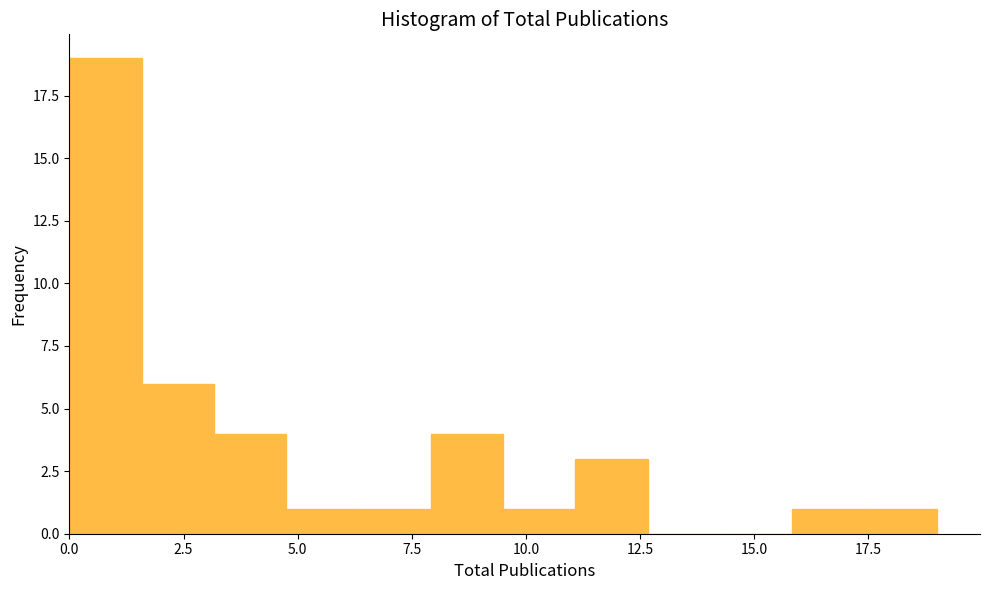

Around what value on the x-axis is the tallest bar? Give the approximate position of its centre, as read against the axis.

1.0